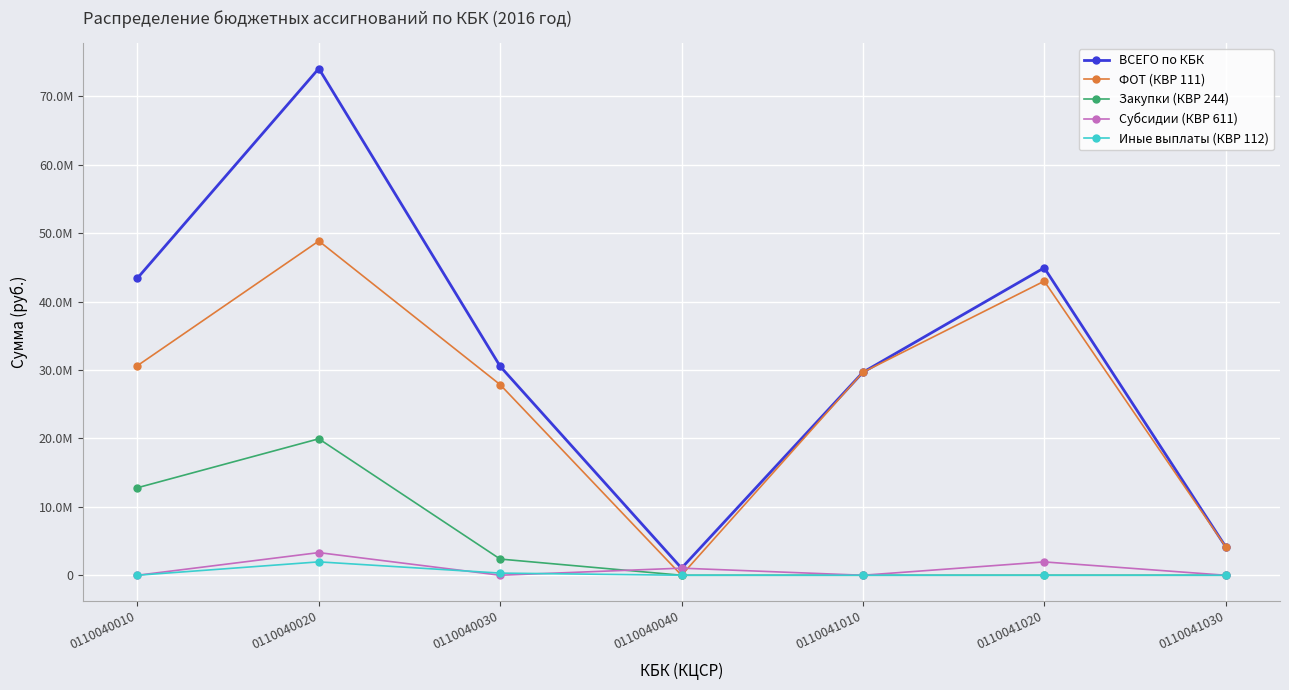

Which series ends up on top after the final intersection of Субсидии (КВР 611) and ФОТ (КВР 111)?

ФОТ (КВР 111)